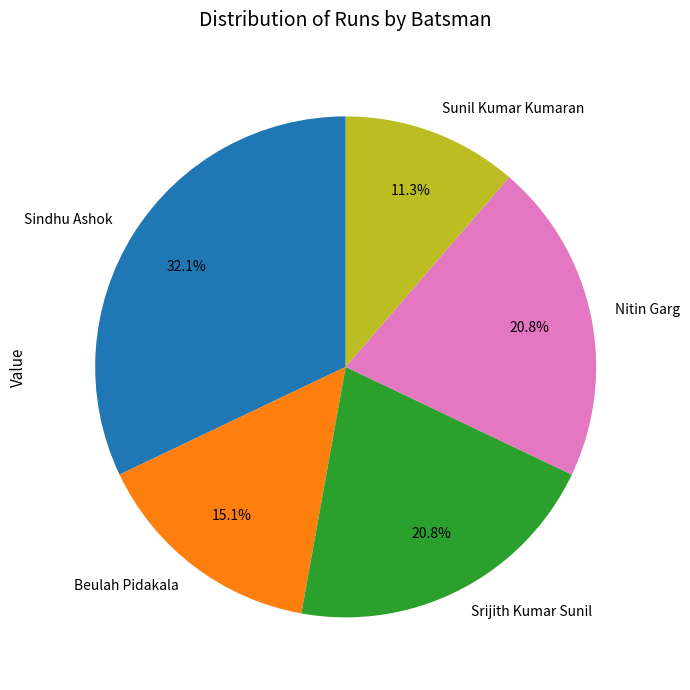

Count the number of slices in the pie.

5